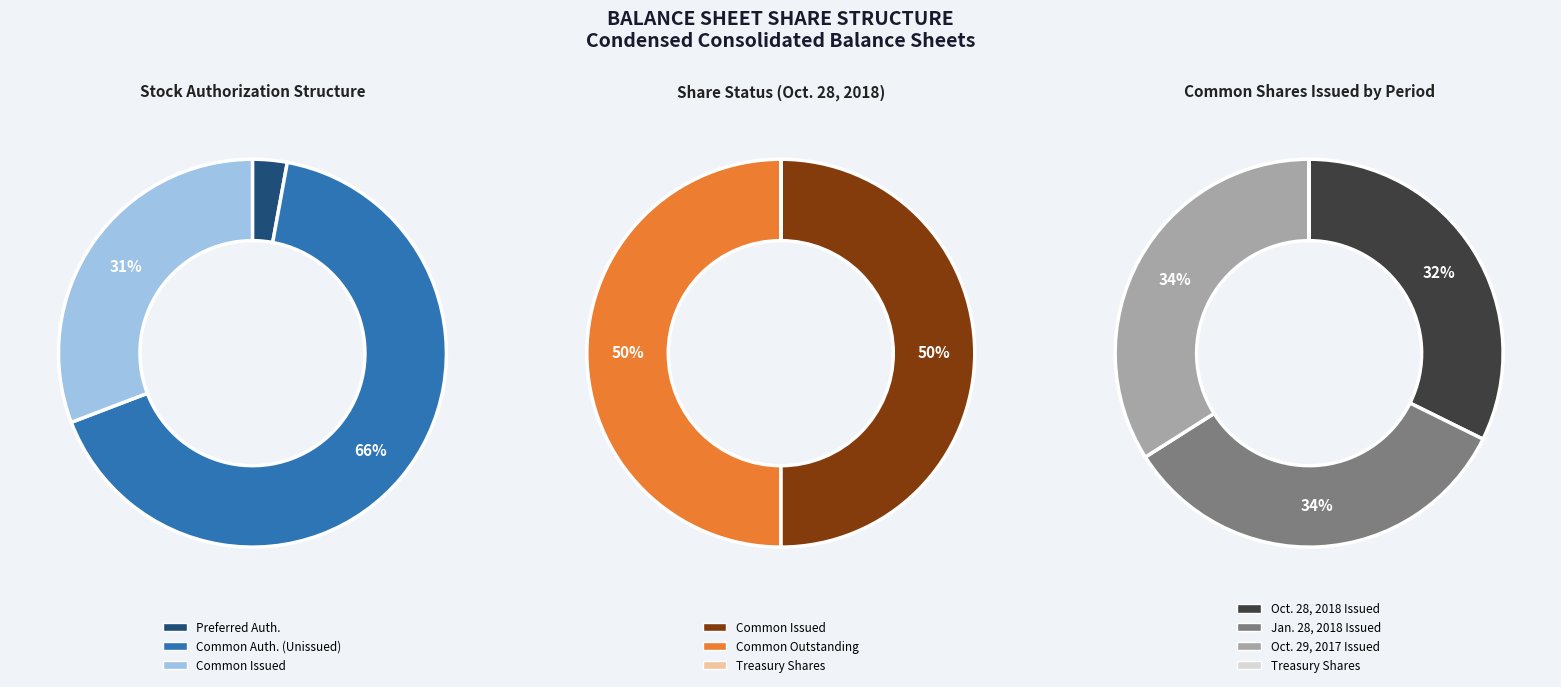

To the nearest percent, what is the average slice percentage?

25%